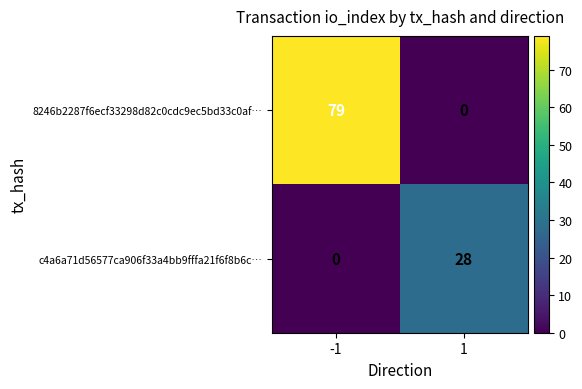

Between -1 and 1, which series saw the biggest shift?

8246b2287f6ecf33298d82c0cdc9ec5bd33c0af…